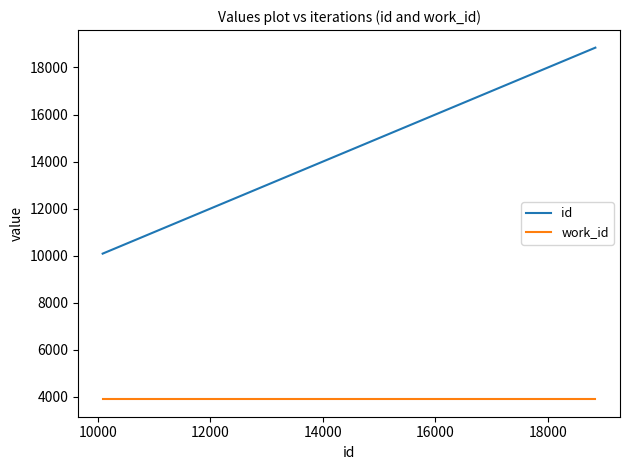

What is the difference between the maximum and minimum values in the id series?

8756